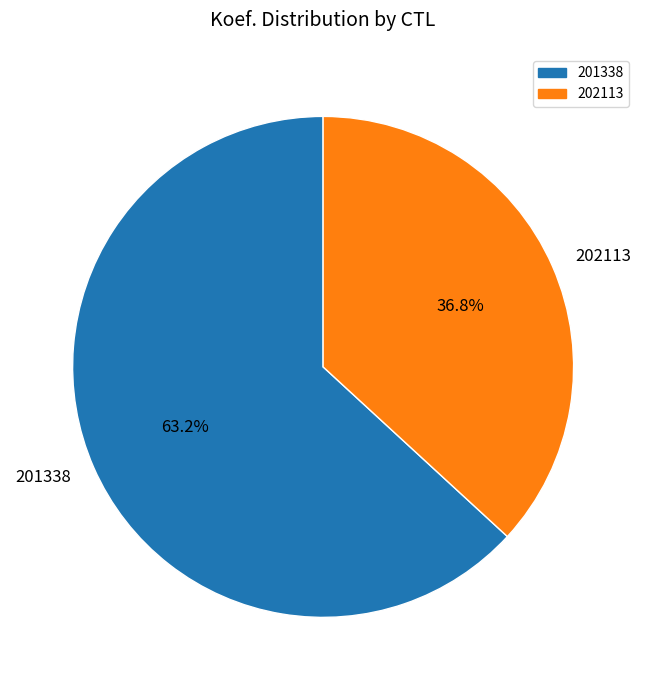

What is the total percentage of 201338 and 202113?

100.0%